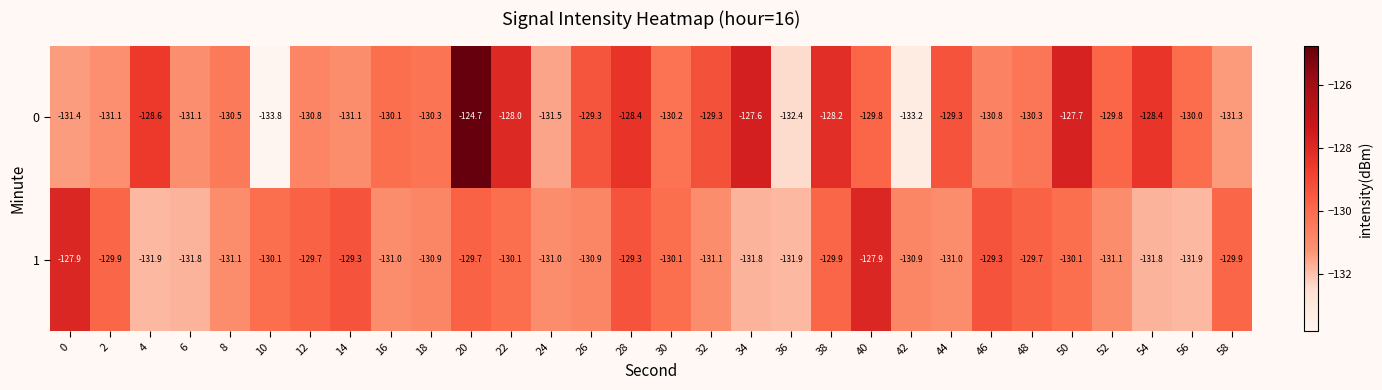

Which category has the highest value across all series?

20